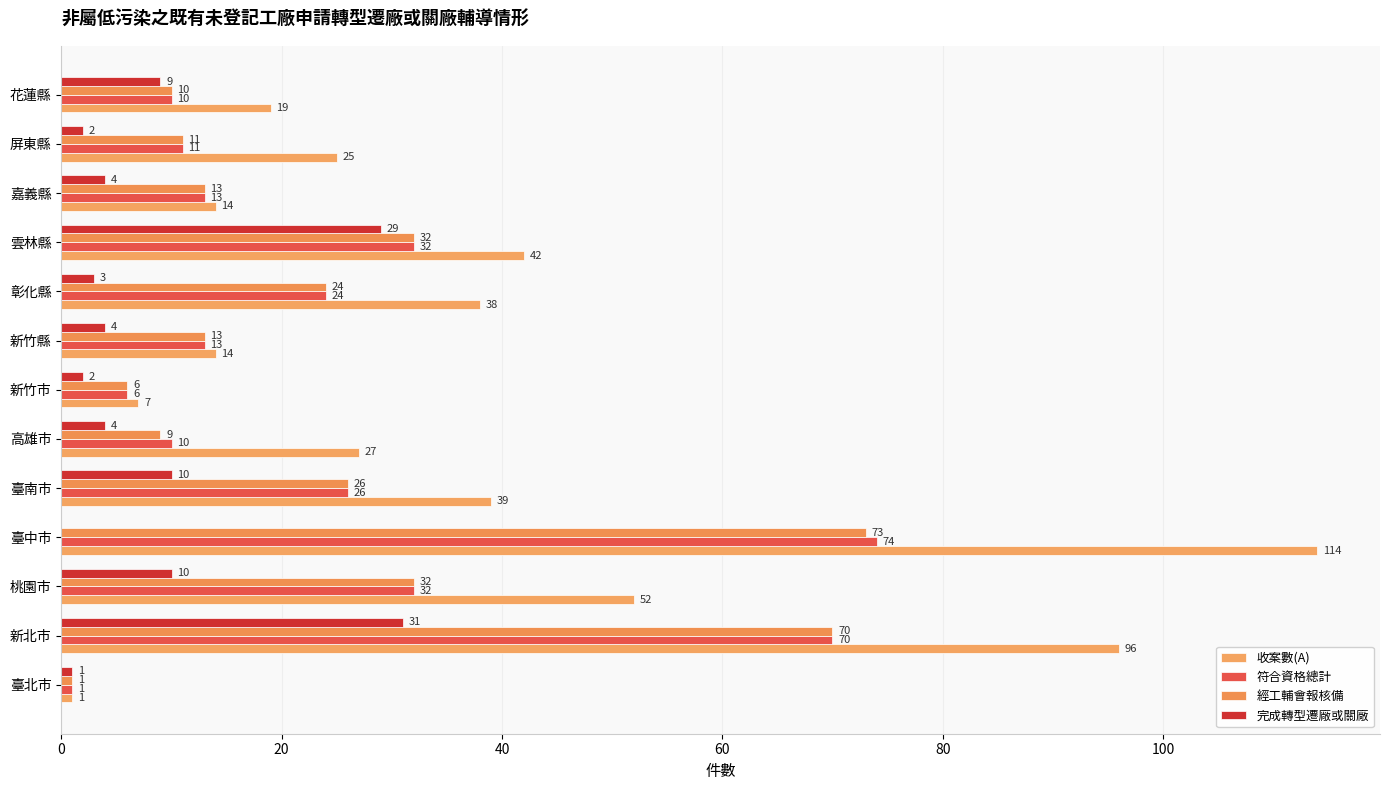

Where is 收案數(A) nearest to the value 57?

桃園市